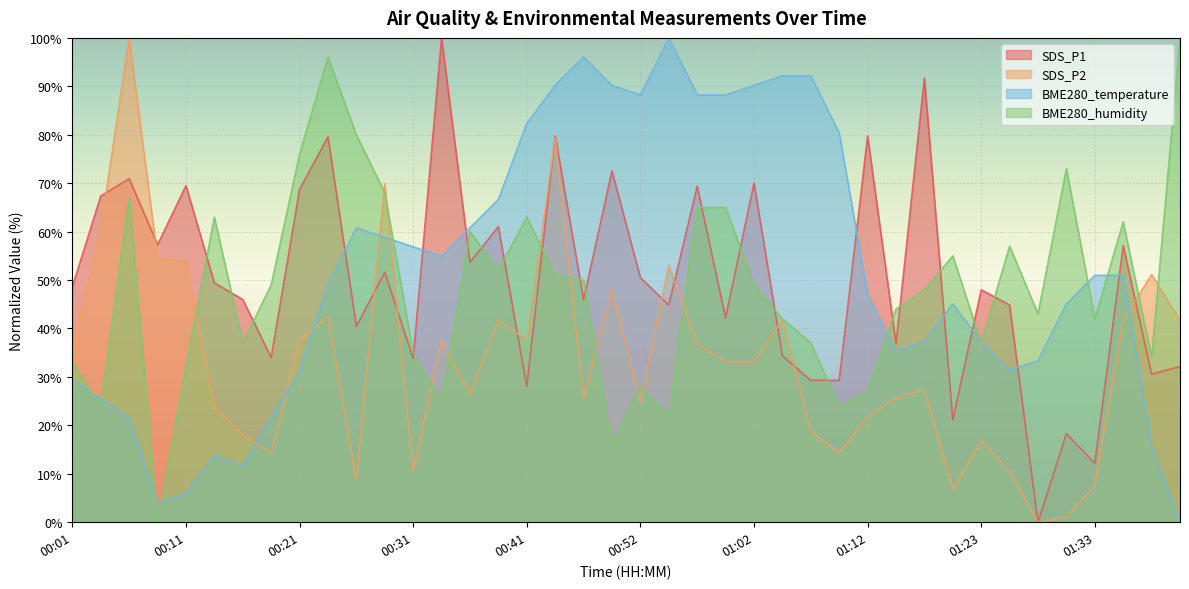

How many values in BME280_temperature are above zero?

39